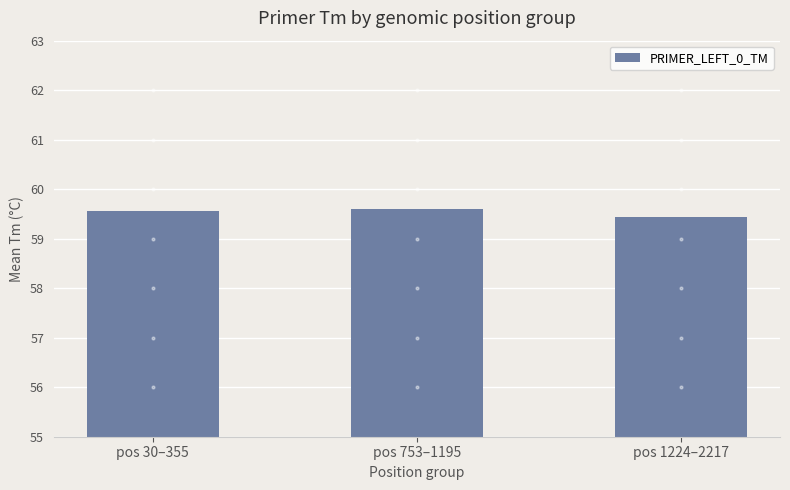

What is the value of the 1st bar from the left?

59.6